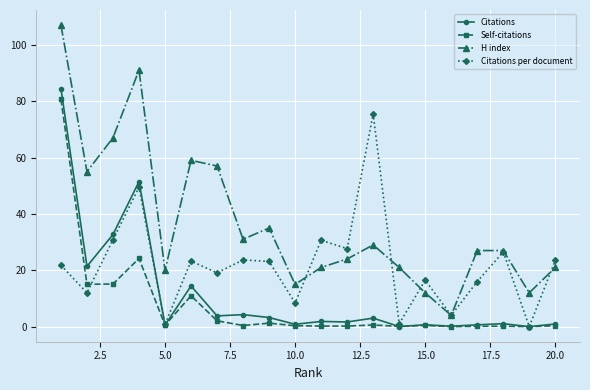

What is the value of the Citations per document point at the 3rd from the left?

30.9